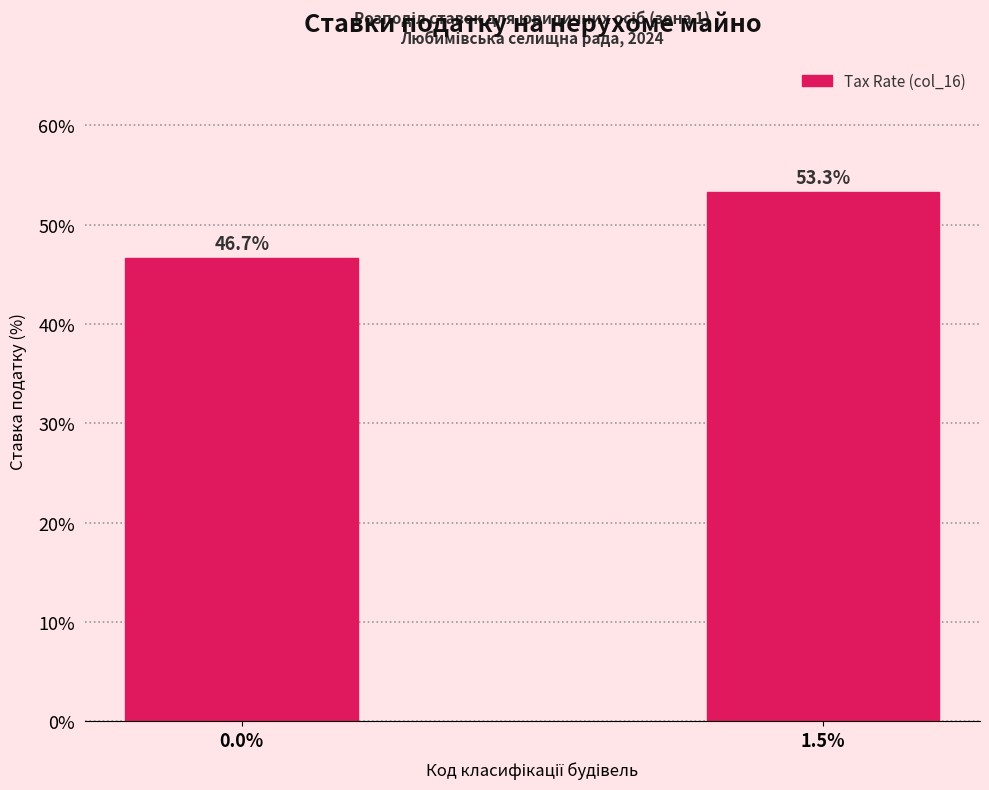

Reading right to left, list all the values displayed in this chart.

1.5%=53.3	0.0%=46.7